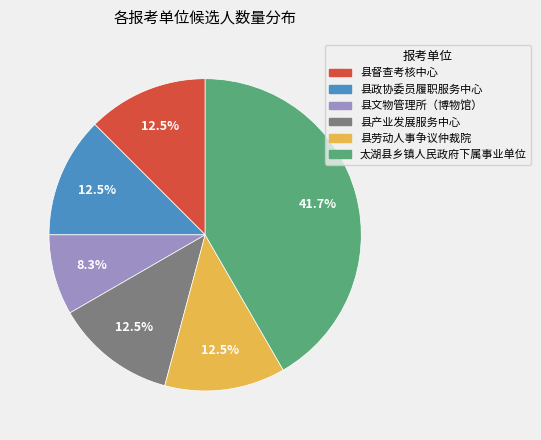

What is the smallest slice in the pie chart?

县文物管理所（博物馆）